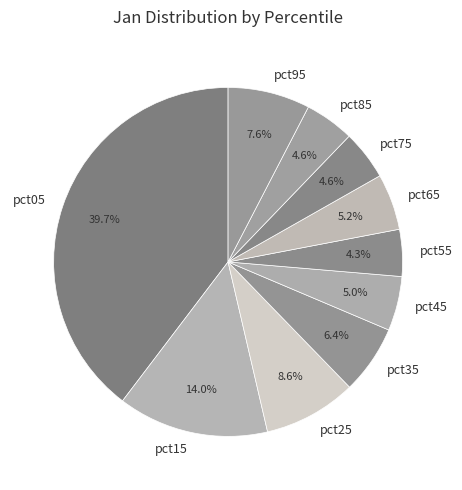

To the nearest percent, what is the difference between the largest and smallest slice percentages?

35%